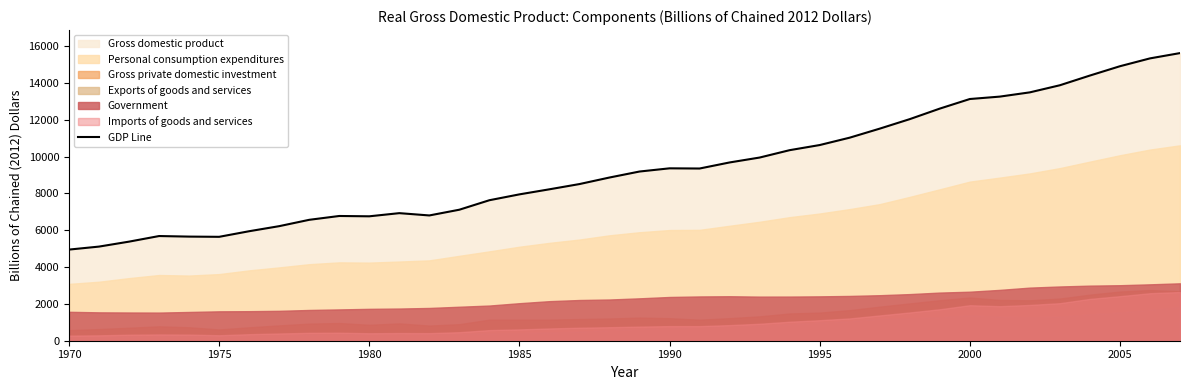

What is the lowest value of the GDP Line series?

4951.3